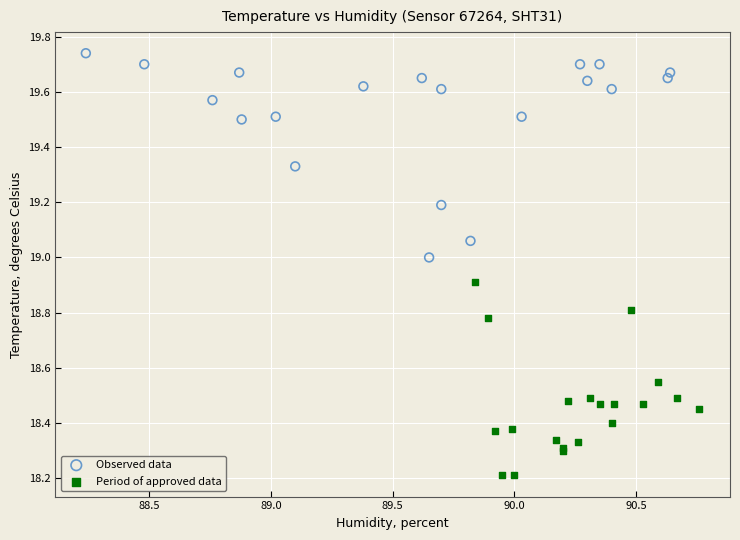

Which series contains the highest Y value?

Observed data